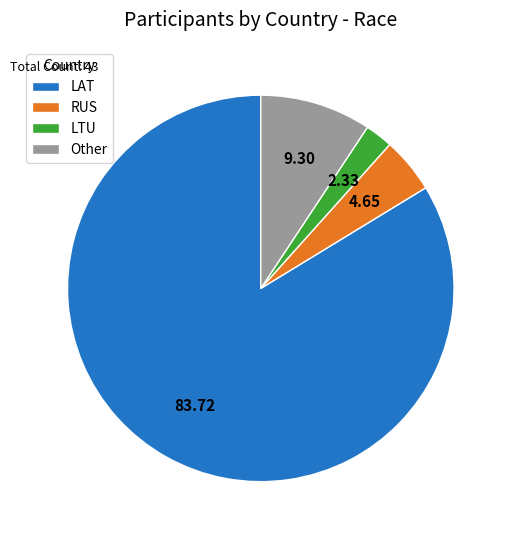

The LTU slice represents 17% of the pie. True or false?

False